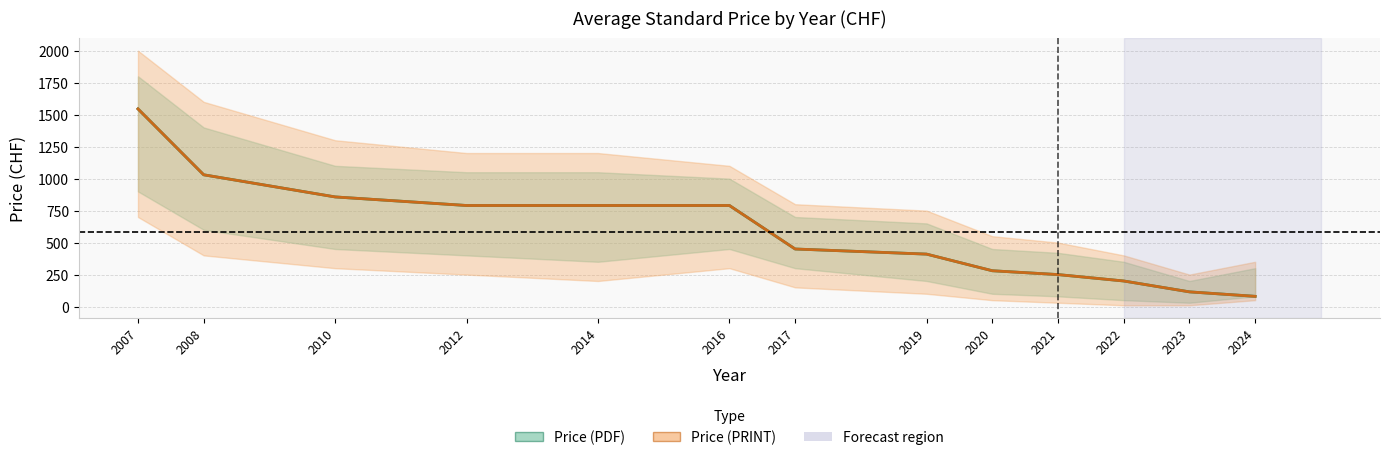

What is the minimum value shown in the chart?

80